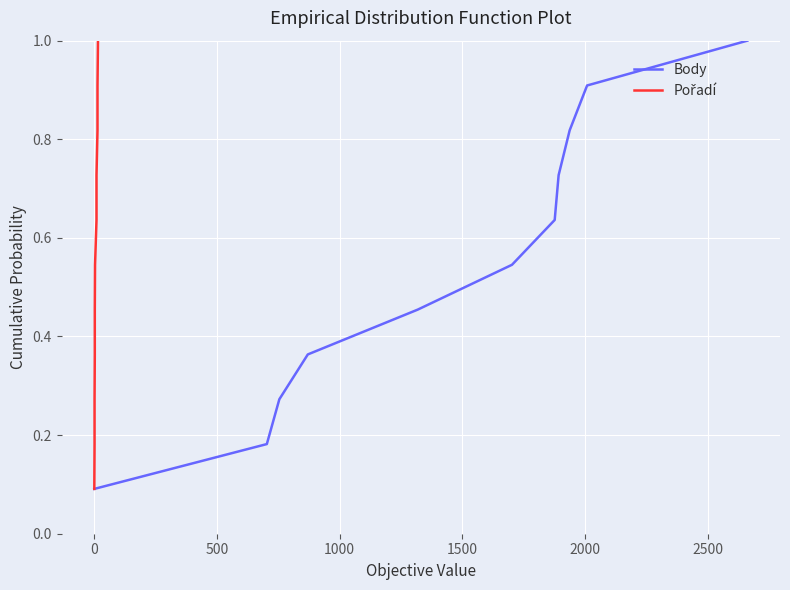

Is it true that Body equals 1.2 at 9?

False